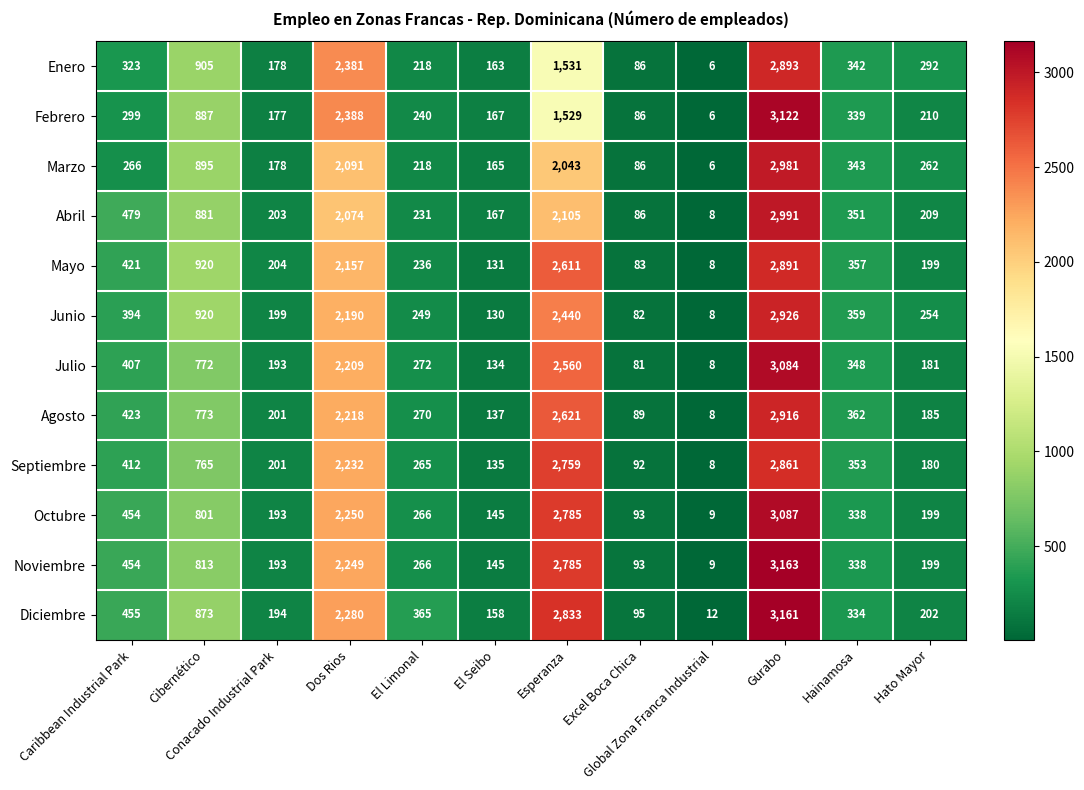

Between El Seibo and Hainamosa, which series saw the biggest shift?

Junio